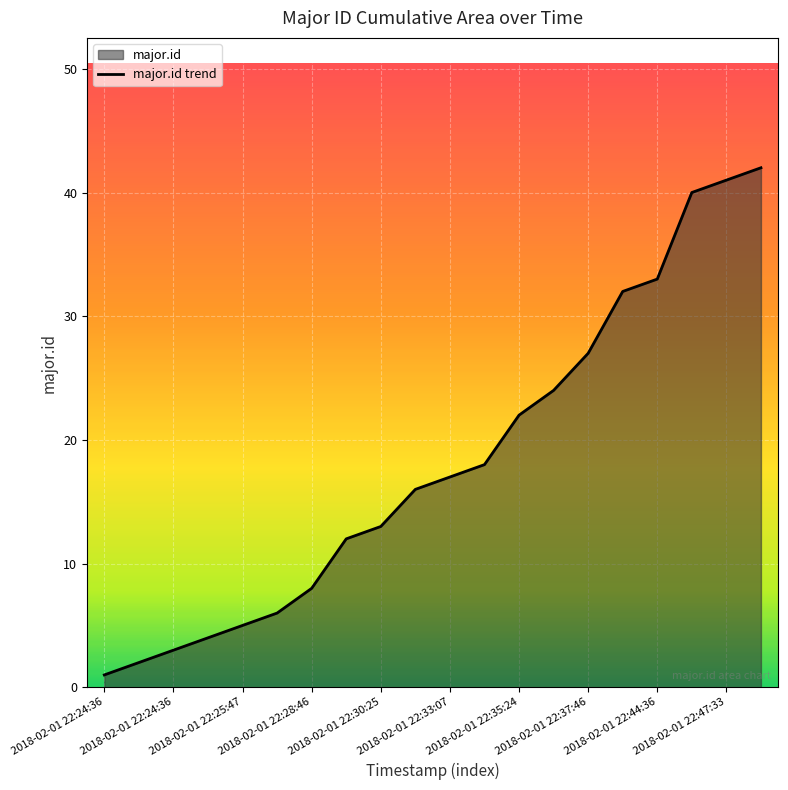

What is the maximum value shown in the chart?

42